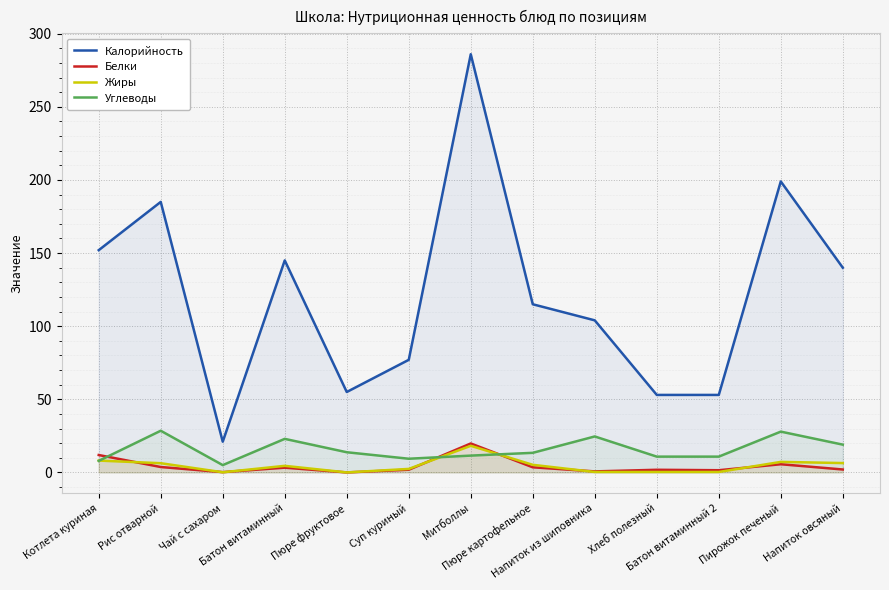

Which has a higher value, Напиток из шиповника or Батон витаминный 2?

Напиток из шиповника